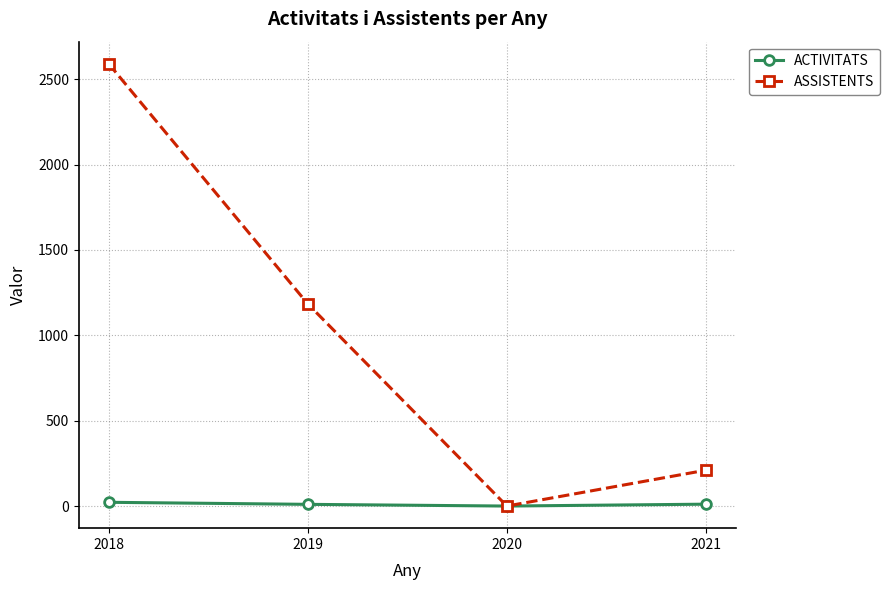

At which category is the sum across all series the highest?

2018